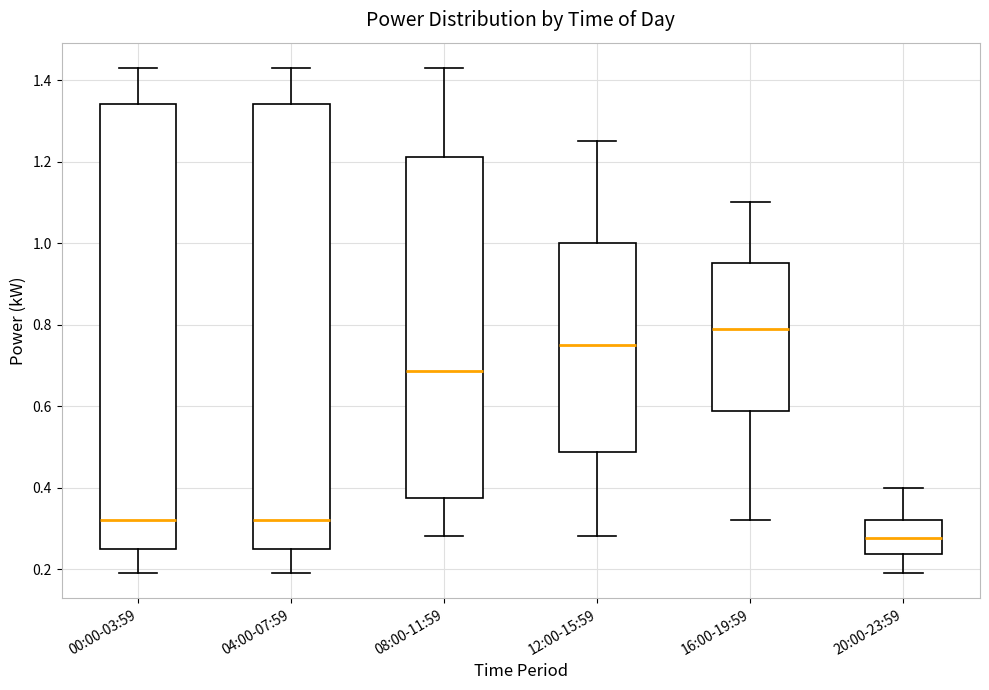

Where is the upper edge of the box for 08:00-11:59 on the y-axis? The values are not printed on the chart, so give them approximately, as read against the axis.

1.22